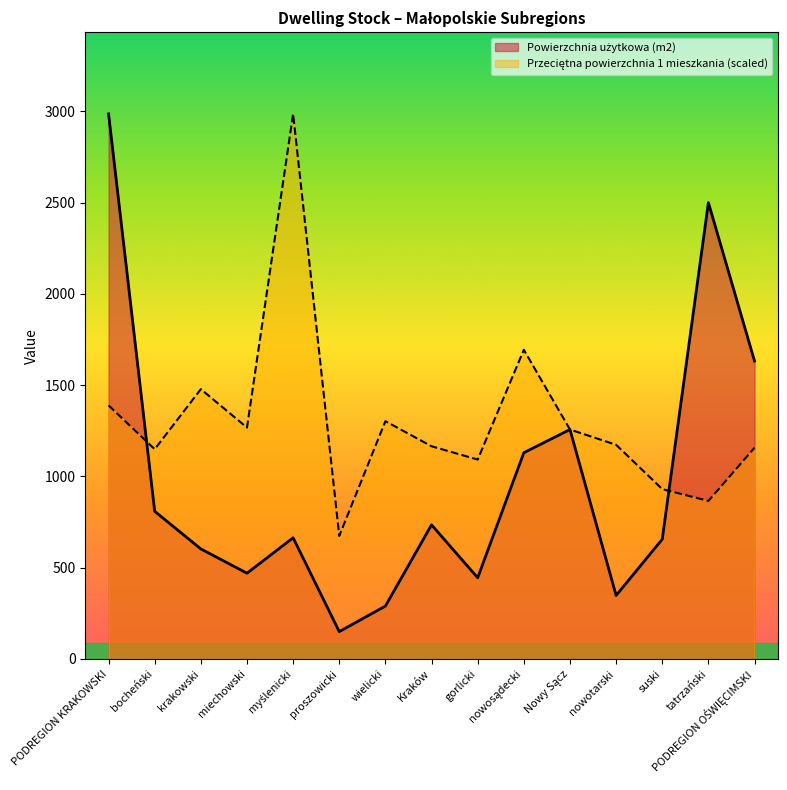

At tatrzański, list the series in order from smallest to largest.

Przeciętna powierzchnia 1 mieszkania (scaled), Powierzchnia użytkowa (m2)